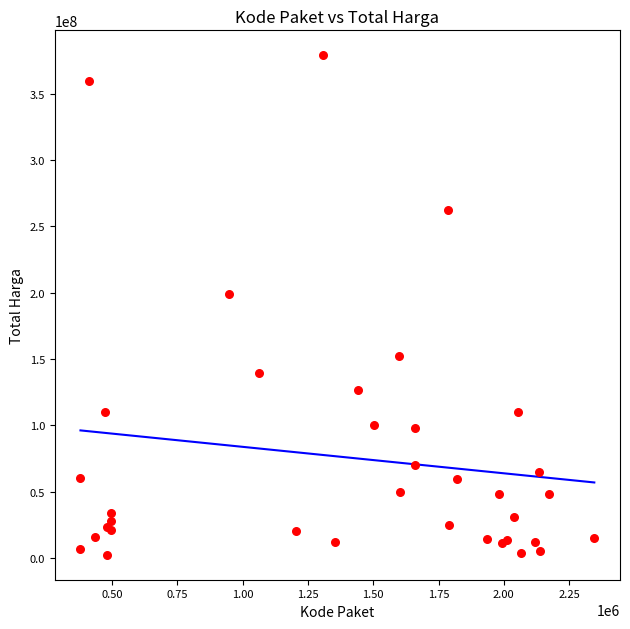

What Y value in the scatter plot is closest to 190735375?

199200000